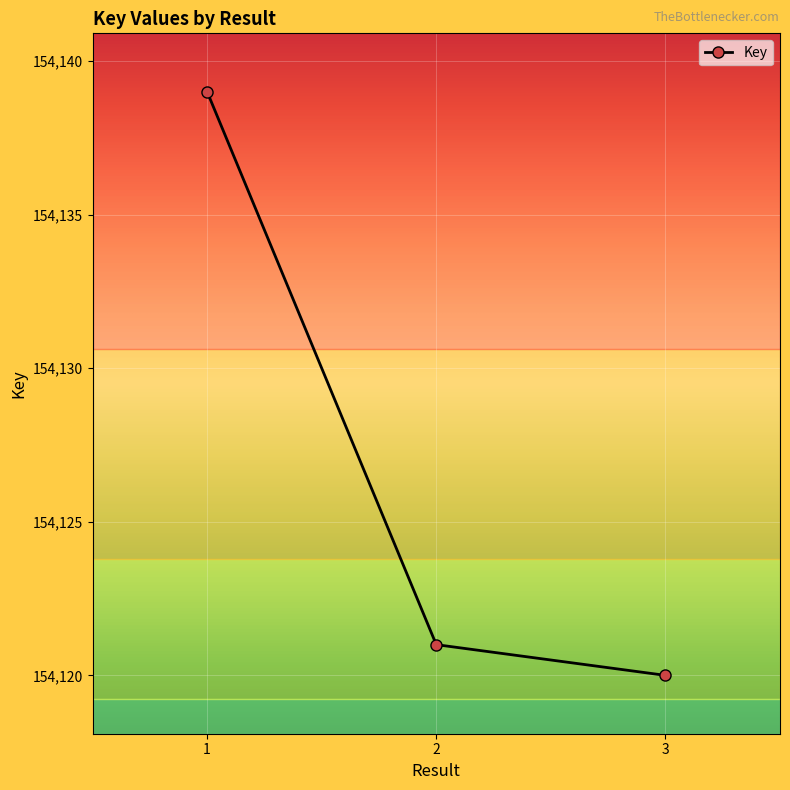

What is the sum of the values at 2 and 1?

308260